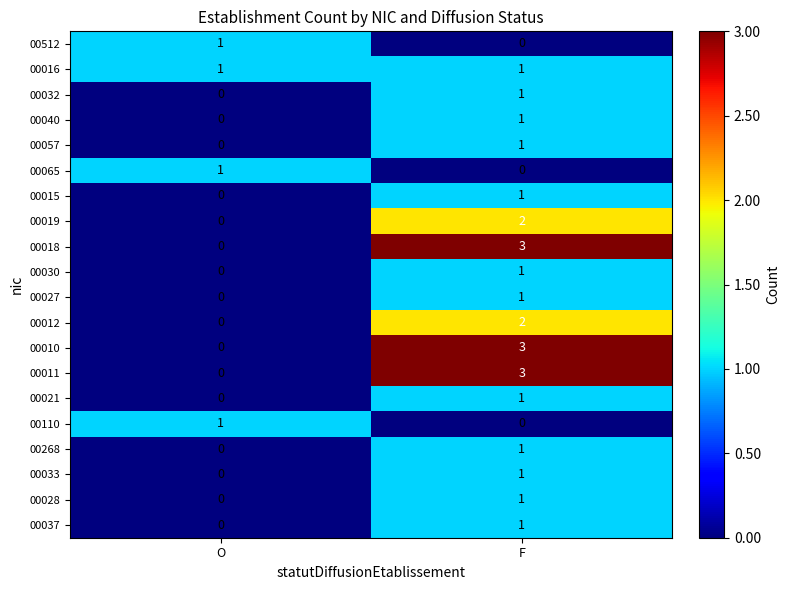

Is it true that 00016 equals 2 at F?

False